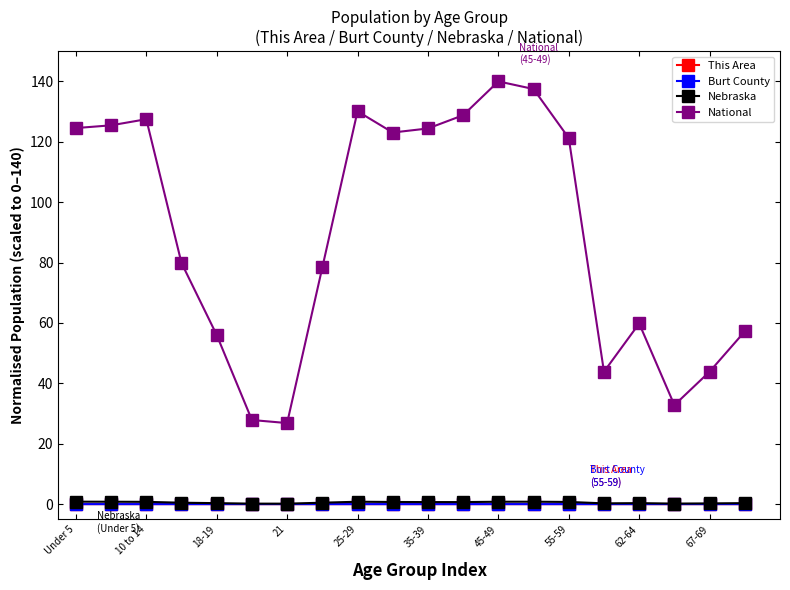

True or false: Burt County and National intersect in this chart.

False